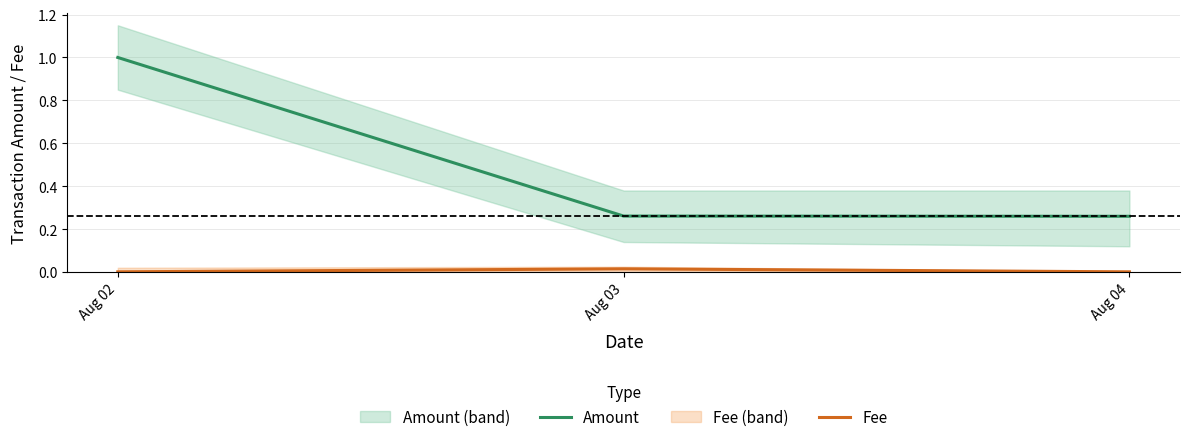

Is the value of Amount at Aug 03 greater than the value of Fee at Aug 03?

Yes